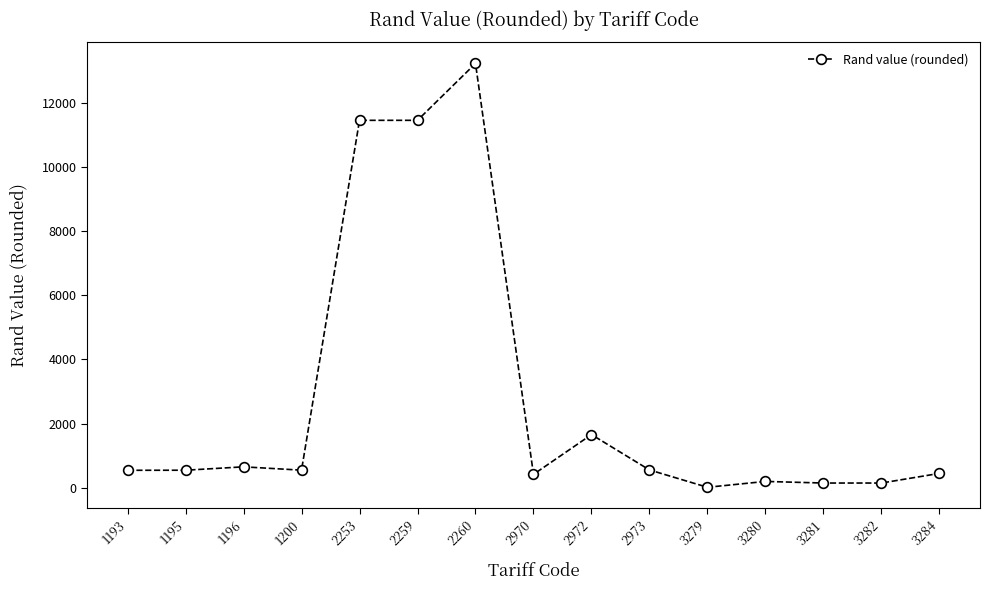

What is the maximum value shown in the chart?

13230.0